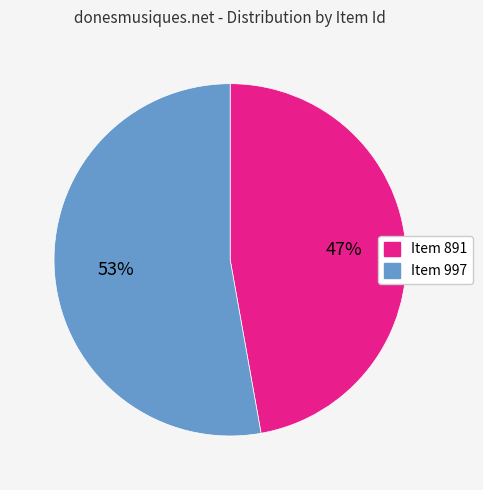

Combined, do Item 891 and Item 997 account for over 50%?

Yes